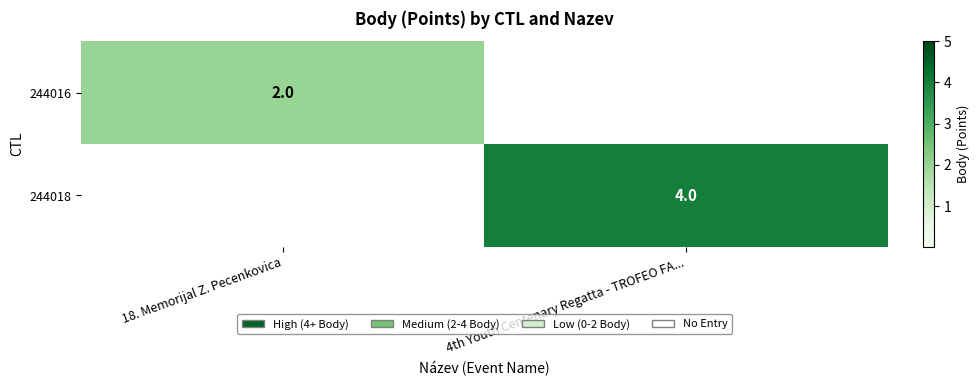

At how many categories does at least one series exceed 3?

1